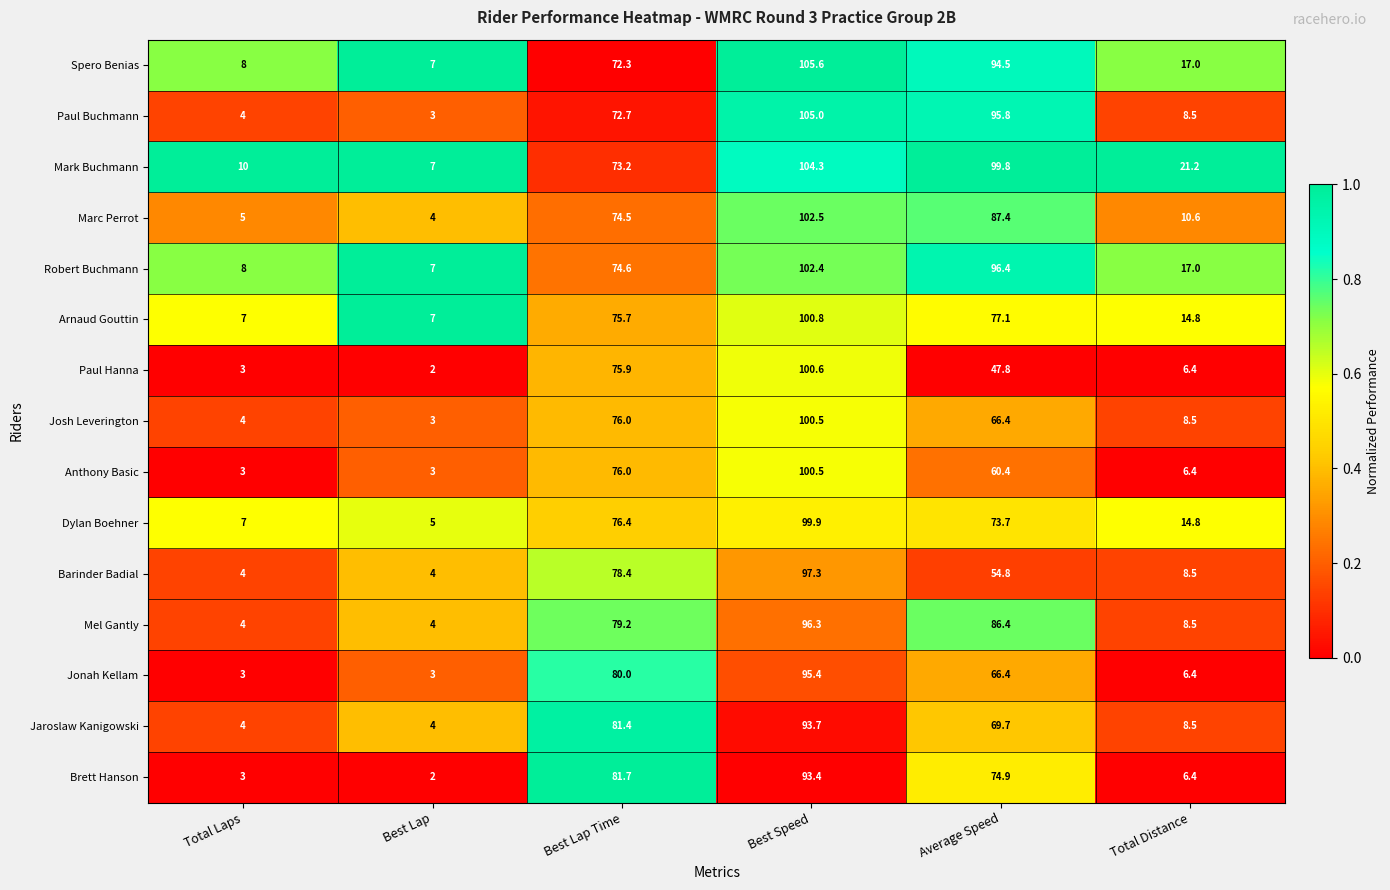

What is the minimum value for Paul Hanna?

2.0